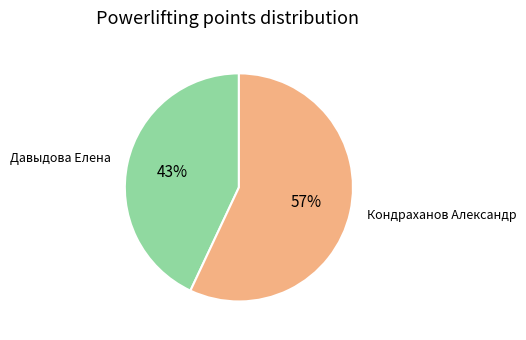

How many segments does this pie chart have?

2